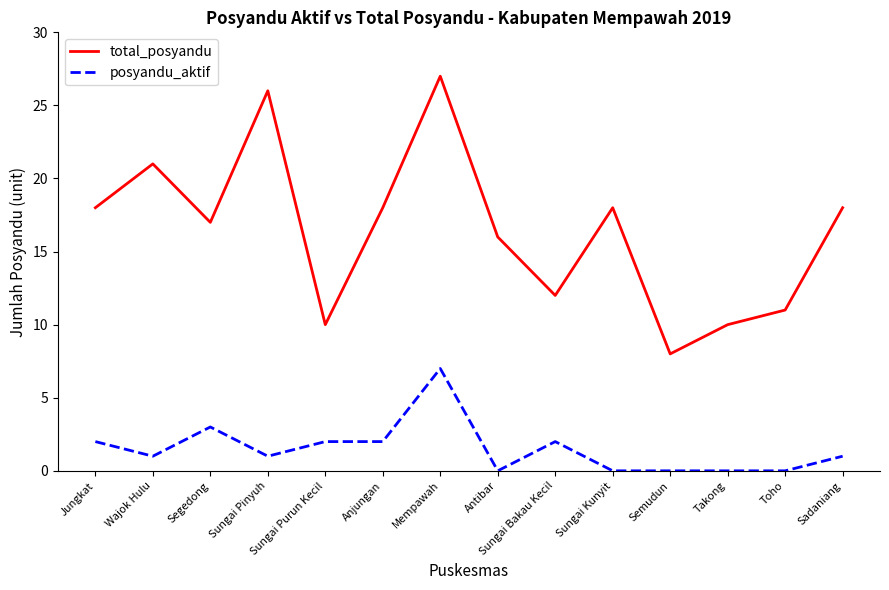

True or false: posyandu_aktif and total_posyandu cross at least once.

False